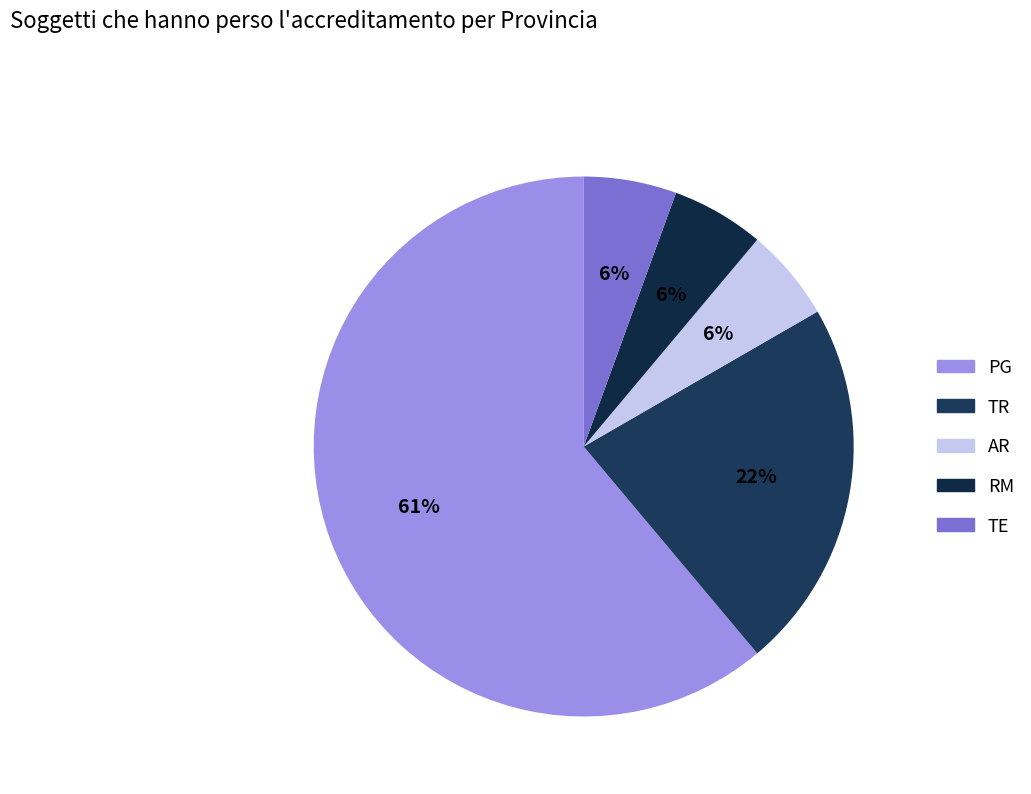

To the nearest percent, what portion does RM represent?

6%